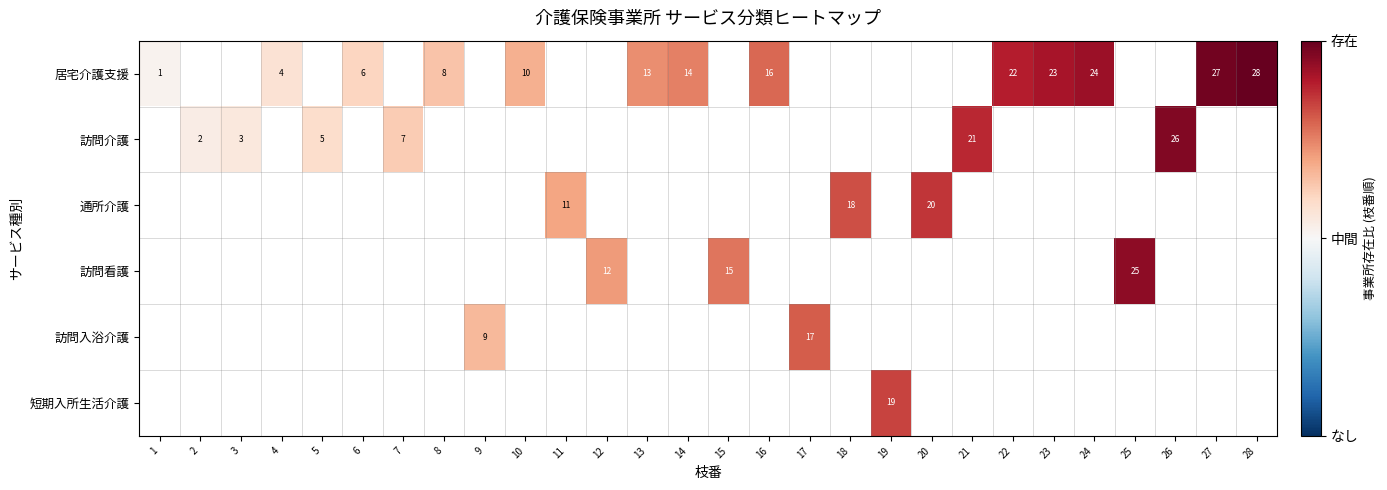

What is the greatest value displayed?

1.0